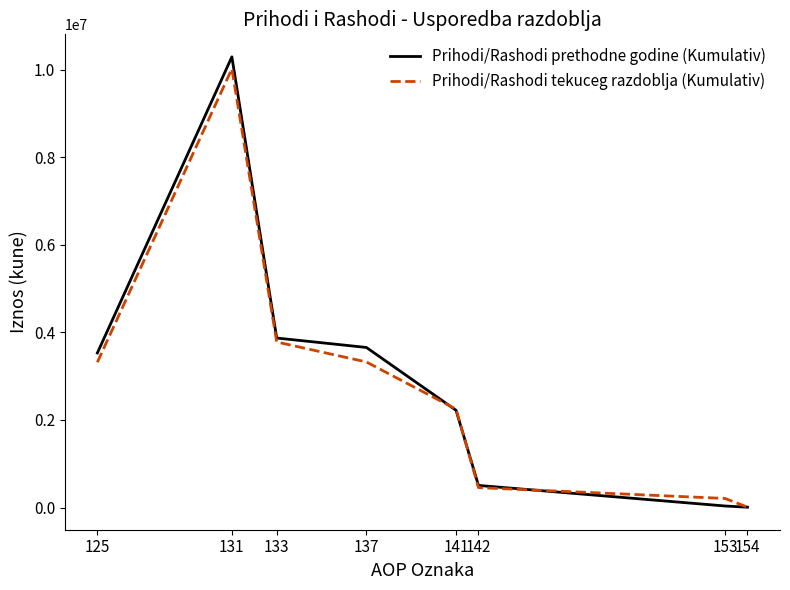

How many lines are shown in the chart?

2